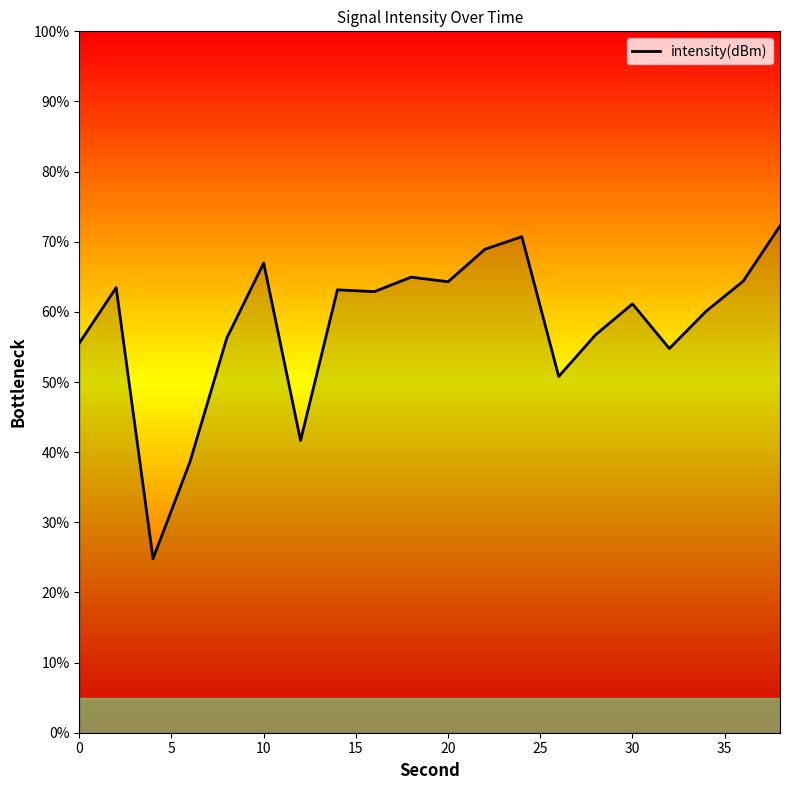

What is the difference between the maximum and minimum values?

47.4